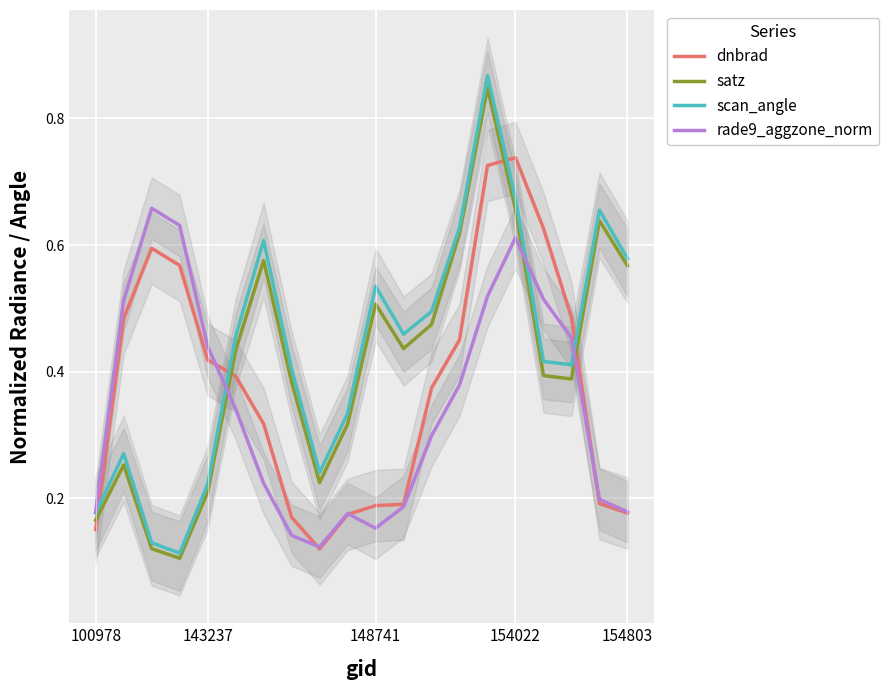

Which series ends up on top after the final intersection of rade9_aggzone_norm and satz?

satz